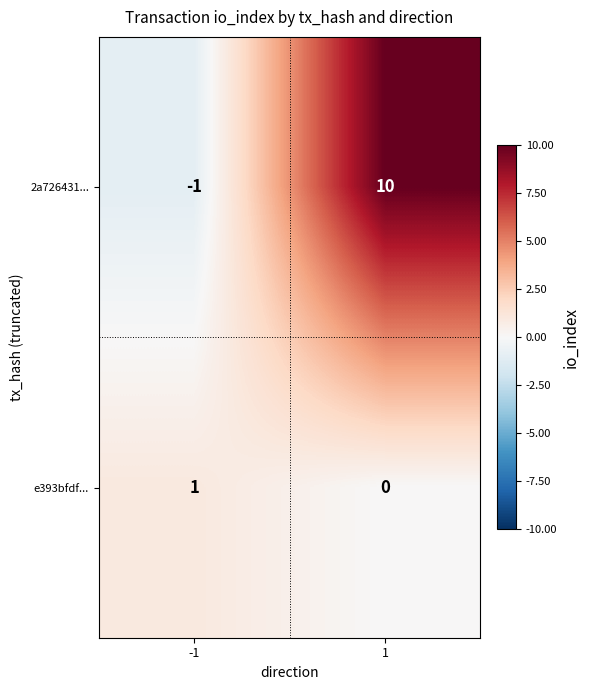

Reading left to right, extract all data points from this chart.

2a726431...: -1=-1	1=10
e393bfdf...: -1=1	1=0